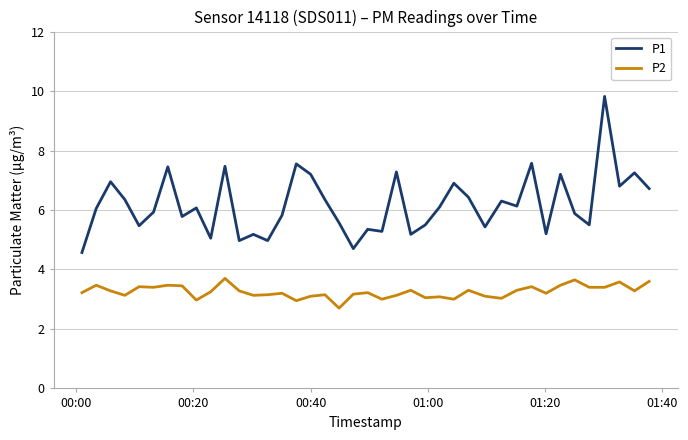

Which series has the largest range (max minus min)?

P1